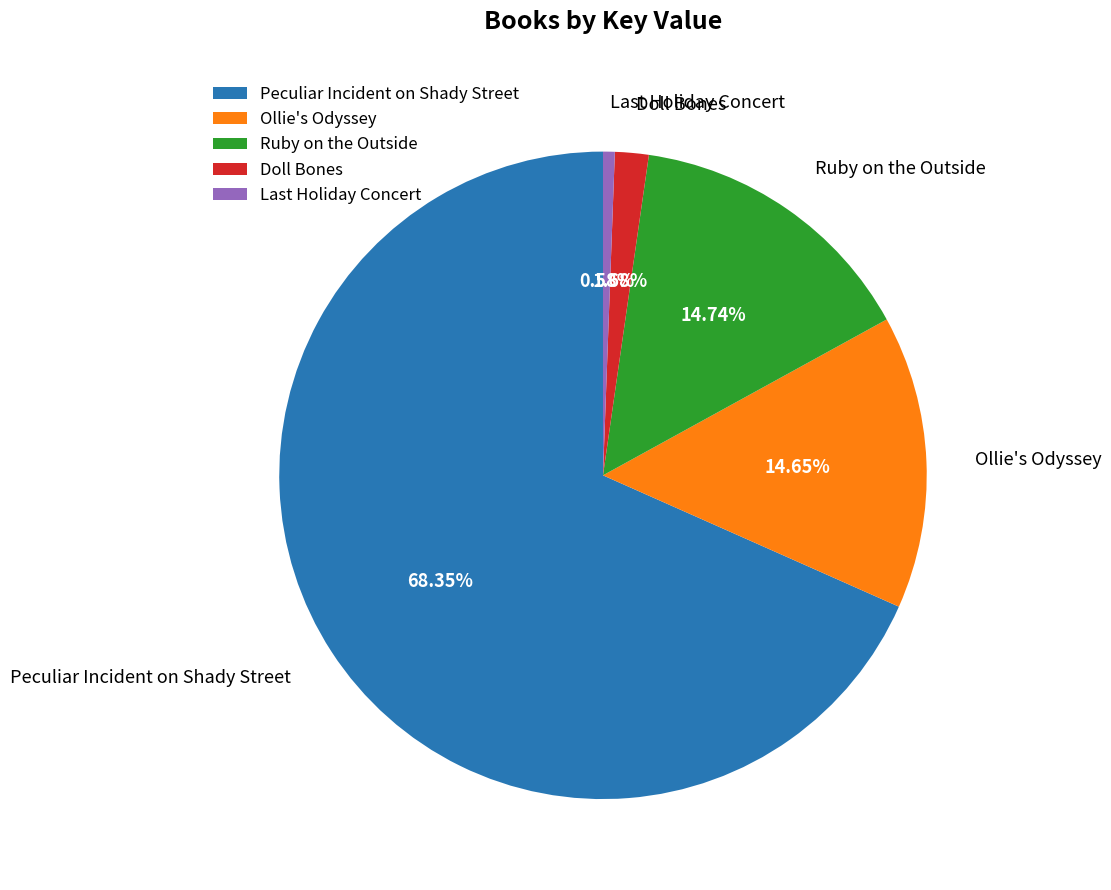

Does Peculiar Incident on Shady Street account for over 50% of the chart?

Yes